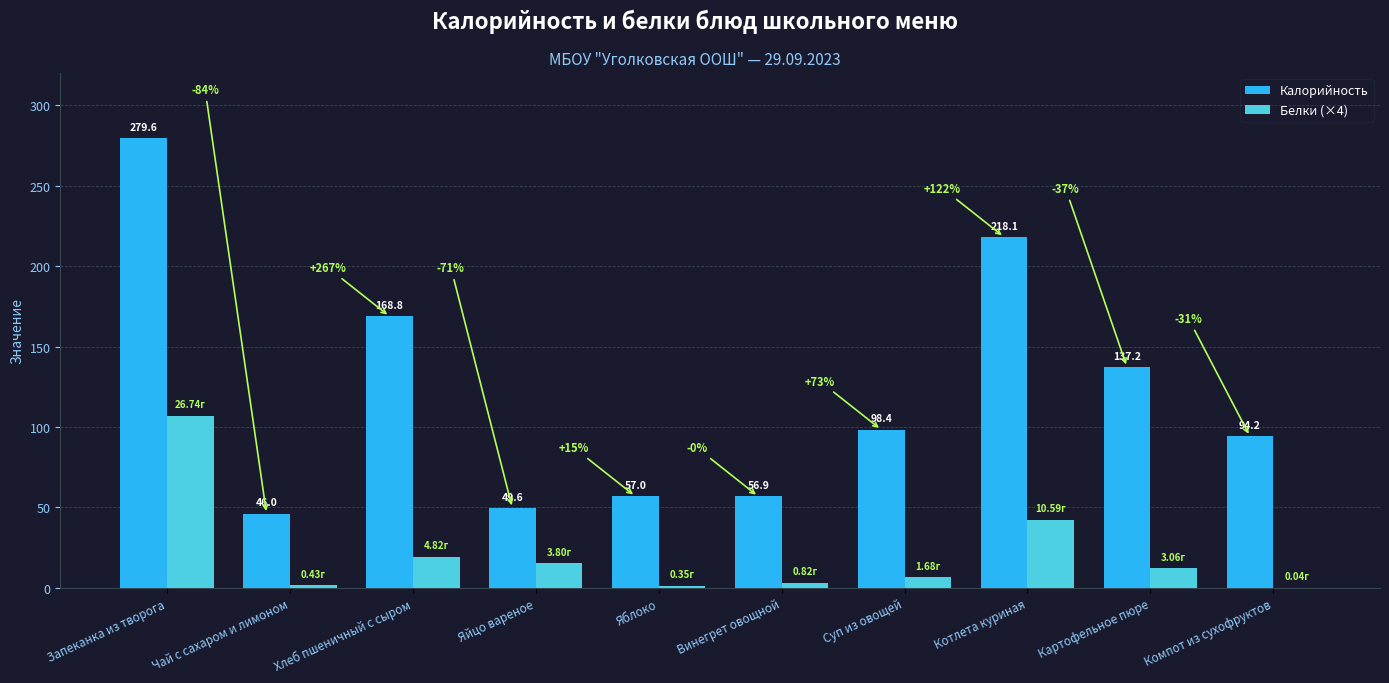

What are all the series names shown in the legend?

Калорийность, Белки (×4)